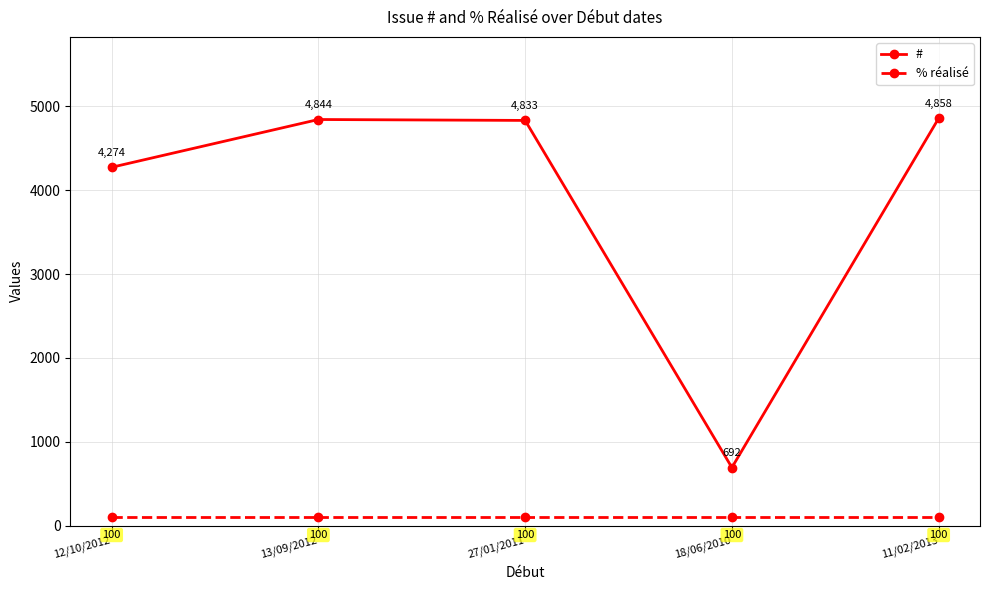

What is the total value across all series at 27/01/2011?

4933